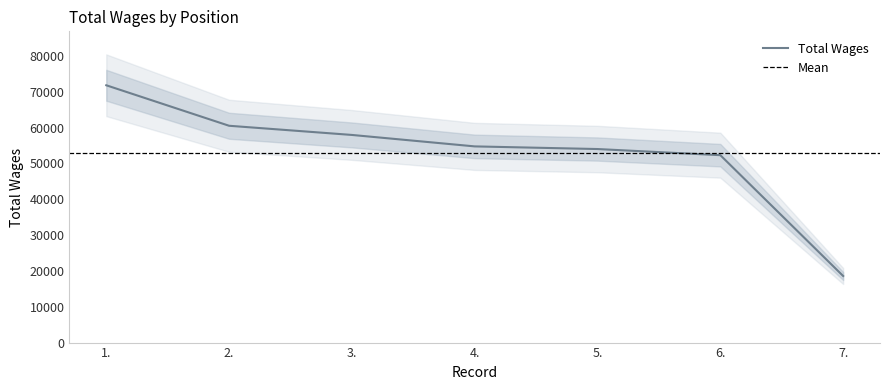

Which has a higher value, 3. or 5.?

3.